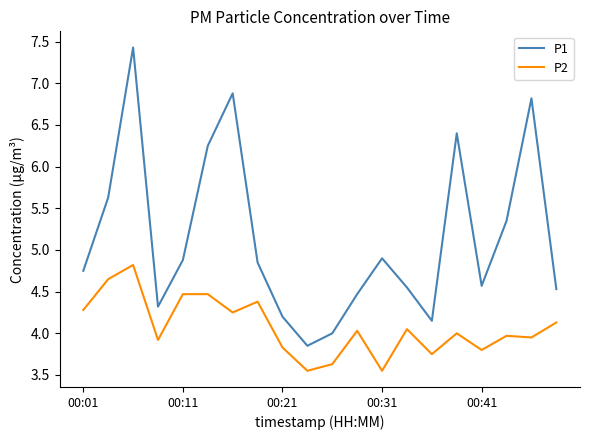

Which series has the largest range (max minus min)?

P1